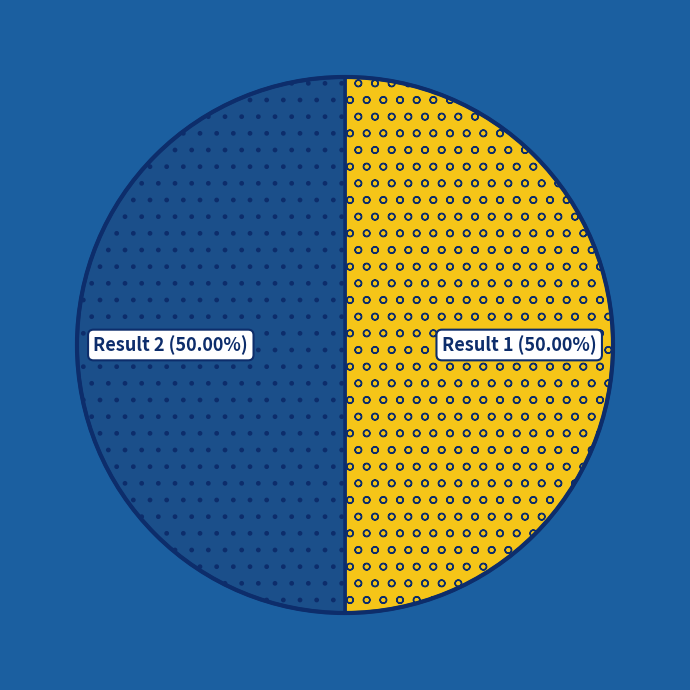

Is the sum of Result 1 (50.00%) and Result 2 (50.00%) greater than half?

Yes